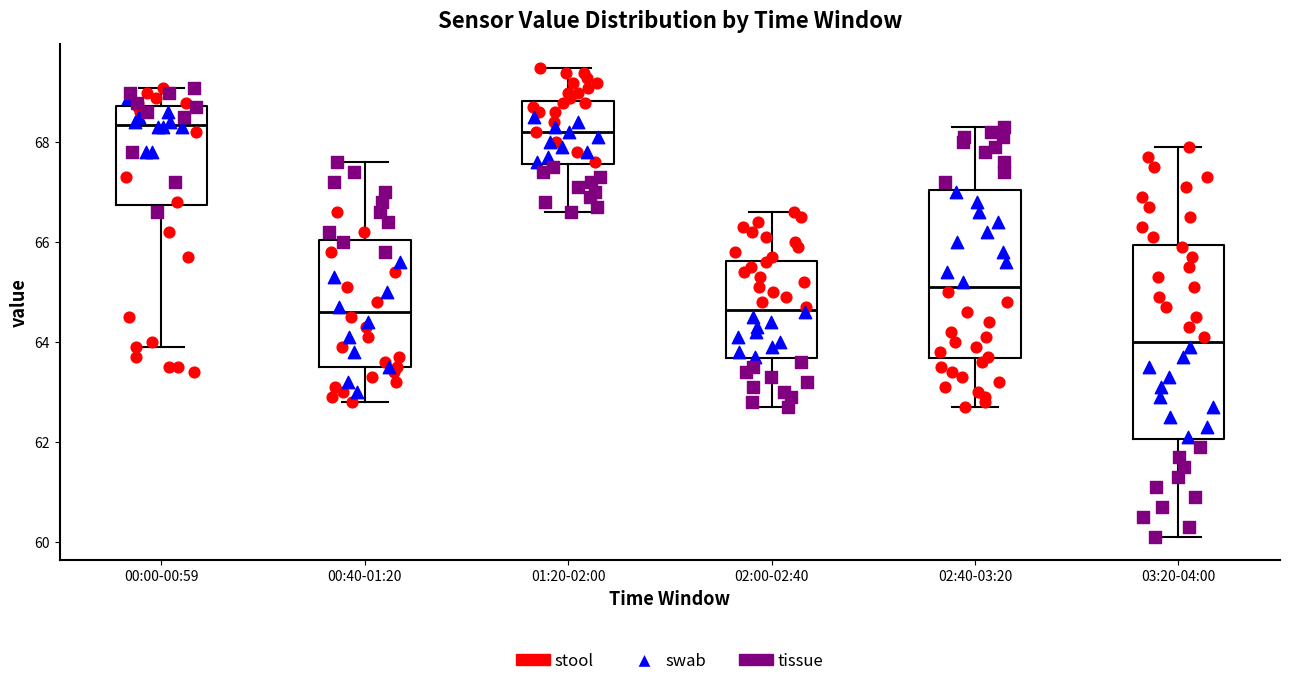

Reading left to right, transcribe this box plot: for each box, give where its median line is, the range the box spans, and where its two whiskers end, as read against the y-axis. The values are not printed on the chart, so give them approximately, as read against the axis.

00:00-00:59: median 68.4, box 66.8 to 68.8, whiskers 64.0 to 69.2
00:40-01:20: median 64.6, box 63.6 to 66.0, whiskers 62.8 to 67.6
01:20-02:00: median 68.2, box 67.6 to 68.8, whiskers 66.6 to 69.6
02:00-02:40: median 64.6, box 63.6 to 65.6, whiskers 62.8 to 66.6
02:40-03:20: median 65.2, box 63.6 to 67.0, whiskers 62.8 to 68.4
03:20-04:00: median 64.0, box 62.0 to 66.0, whiskers 60.2 to 68.0